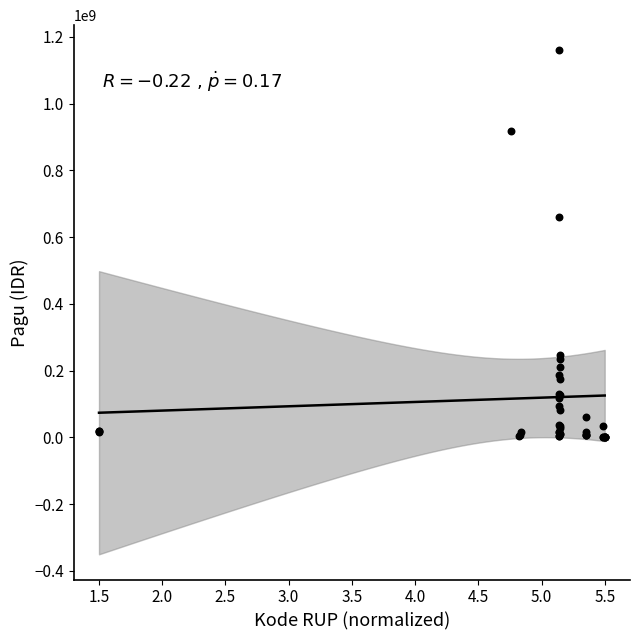

What Y value in the scatter plot is closest to 580008500?

660551000